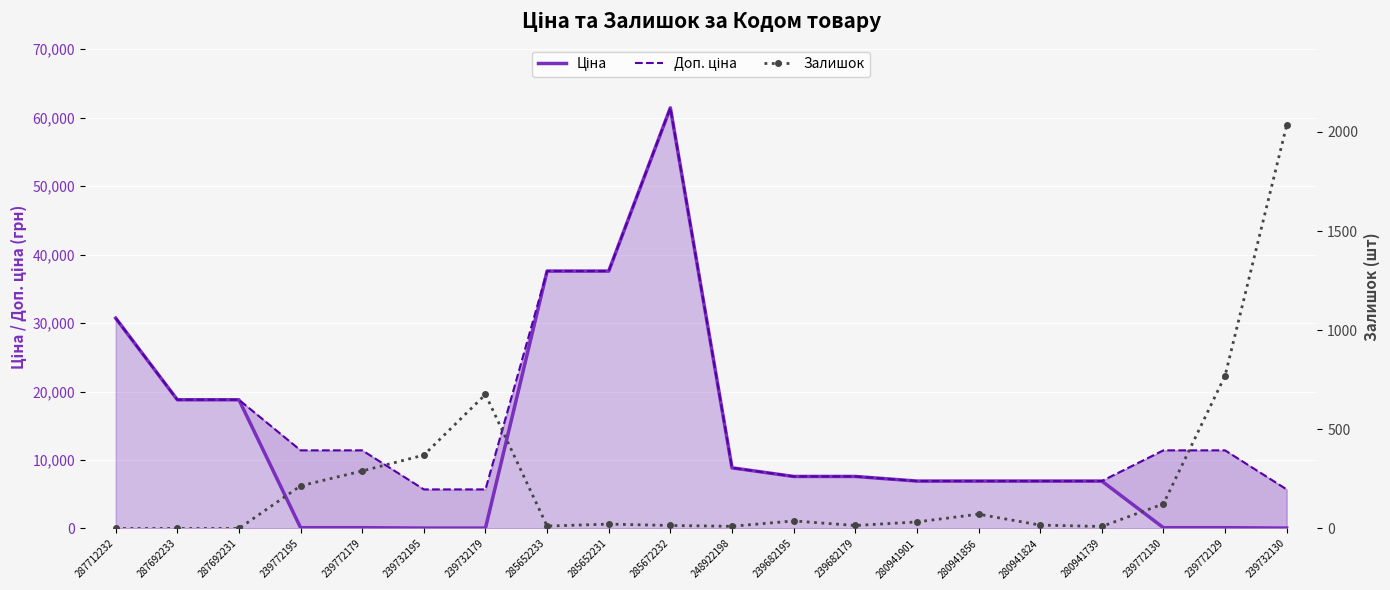

What is the label of the 16th point from the right?

239772179